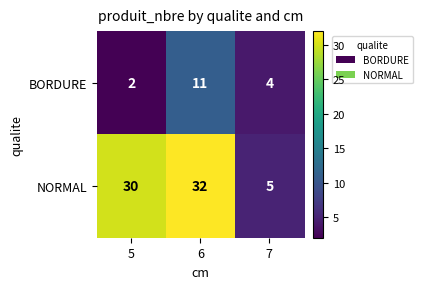

What is the sum of all NORMAL values?

67